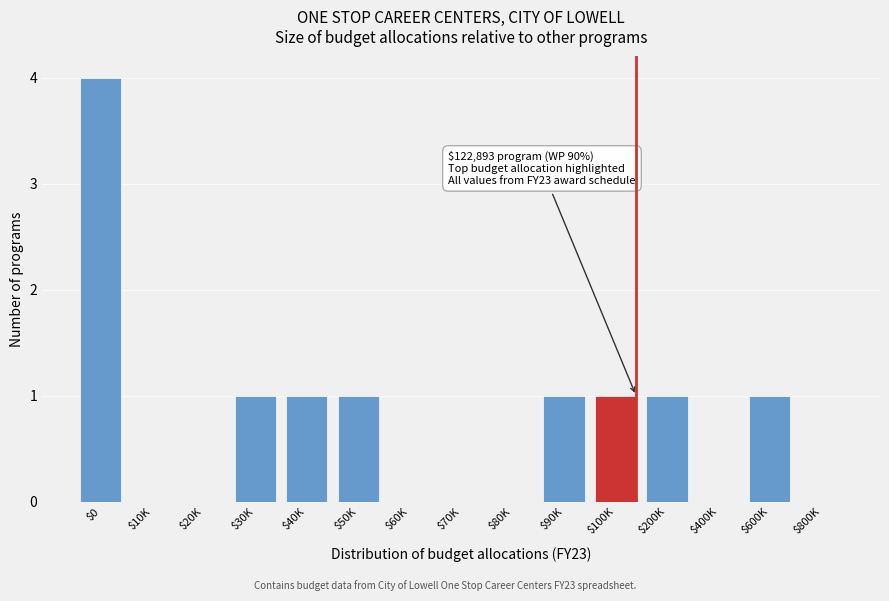

Is it true that the value at $100K is 1?

True